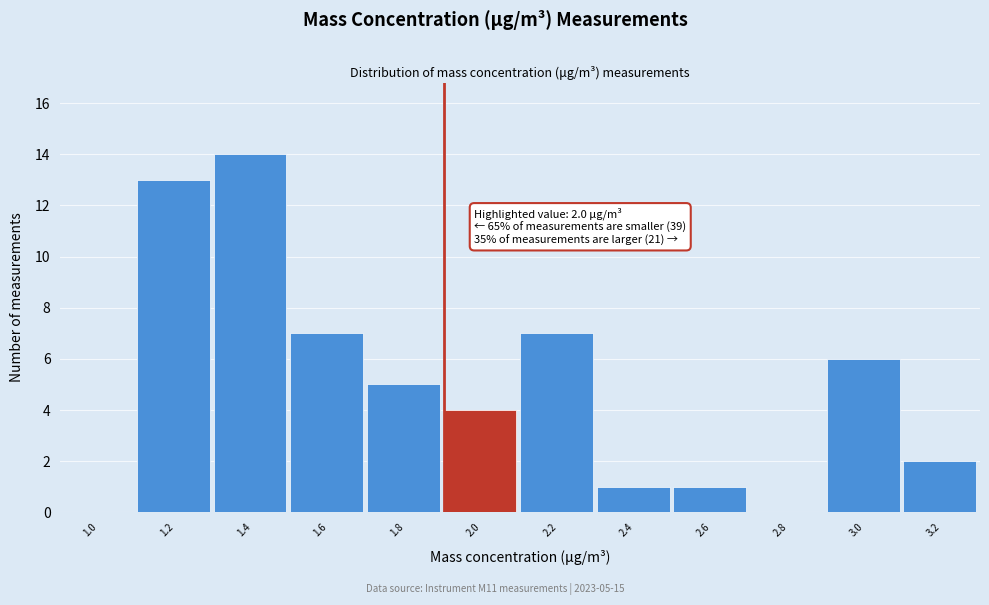

Reading left to right, list all the values displayed in this chart.

1.0=0	1.2=13	1.4=14	1.6=7	1.8=5	2.0=4	2.2=7	2.4=1	2.6=1	2.8=0	3.0=6	3.2=2